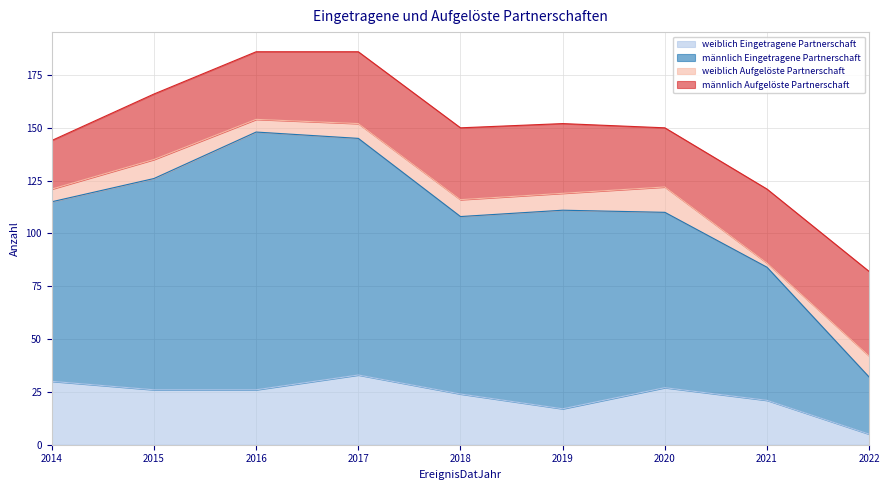

What is the highest value of the weiblich Eingetragene Partnerschaft series?

33